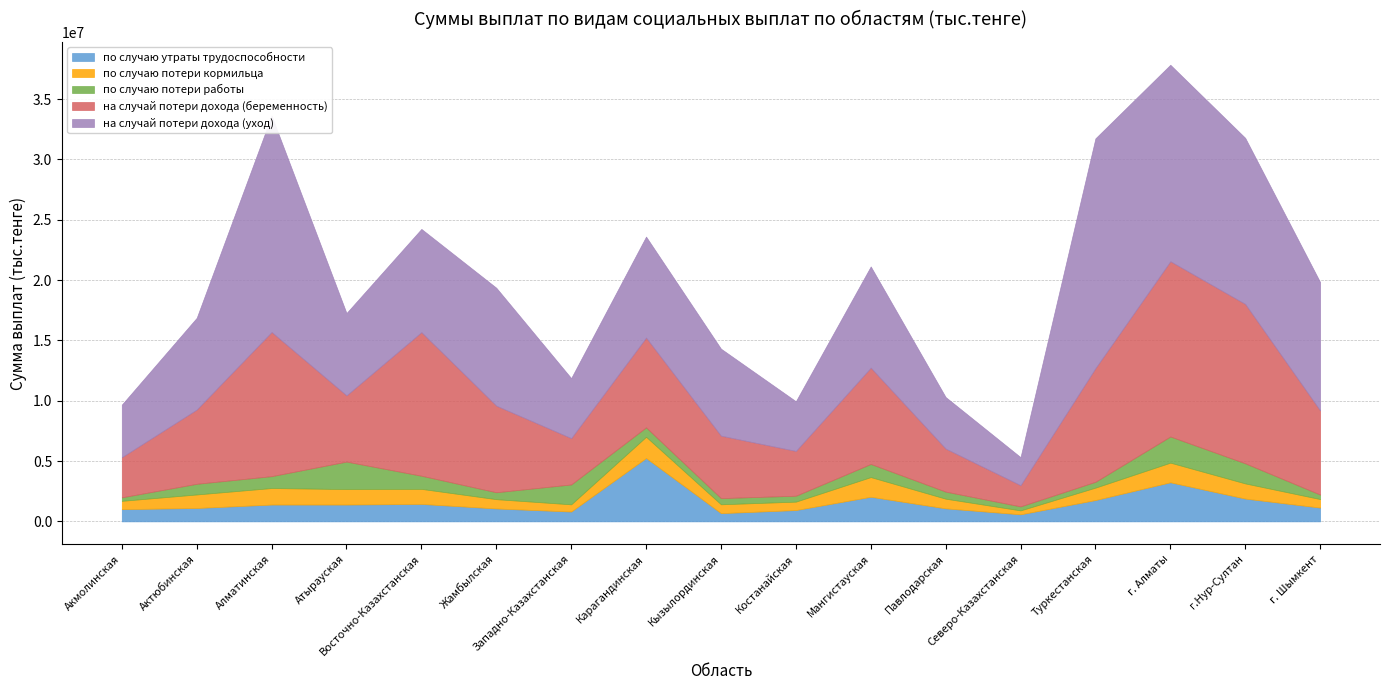

Between Северо-Казахстанская and Туркестанская, which is larger?

Туркестанская